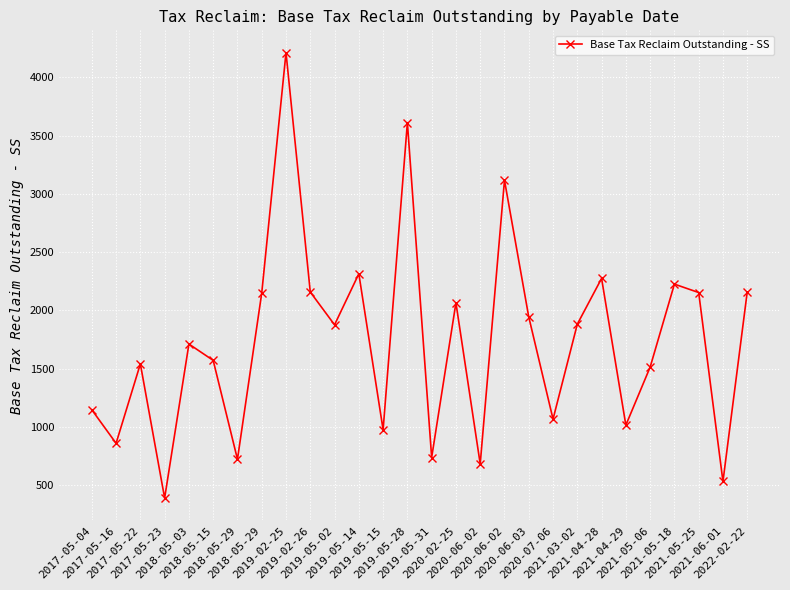

What is the minimum value shown in the chart?

391.8